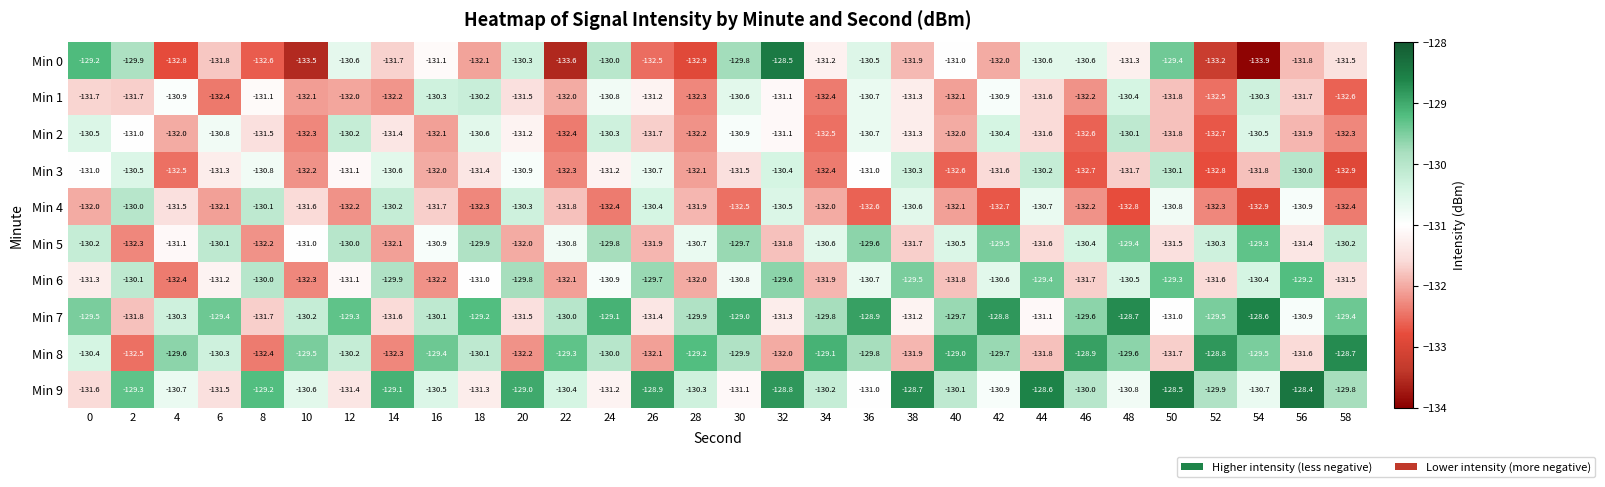

What is the average value of the Min 6 series?

-130.8